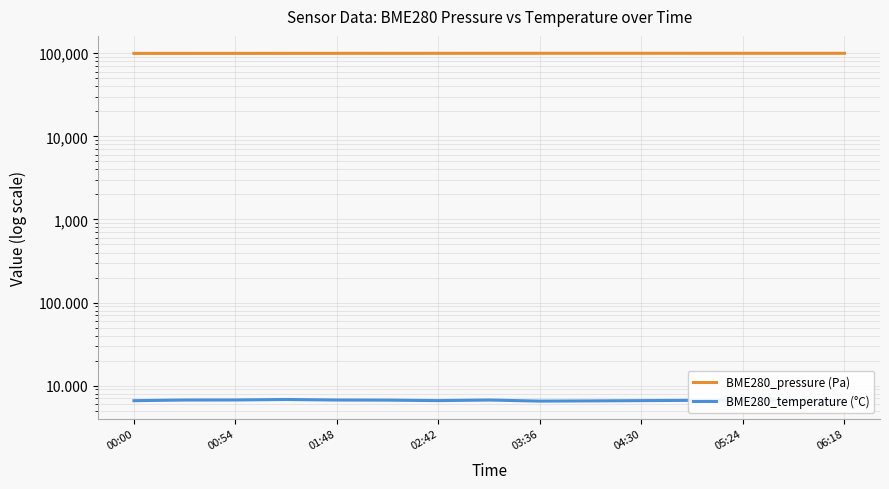

Is this an area chart (filled region under the line)?

No